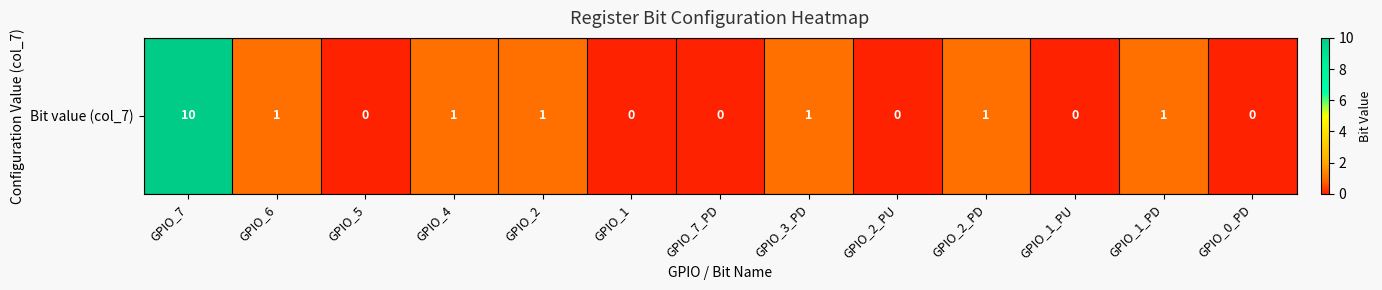

Which category has the lowest value across all series?

GPIO_5